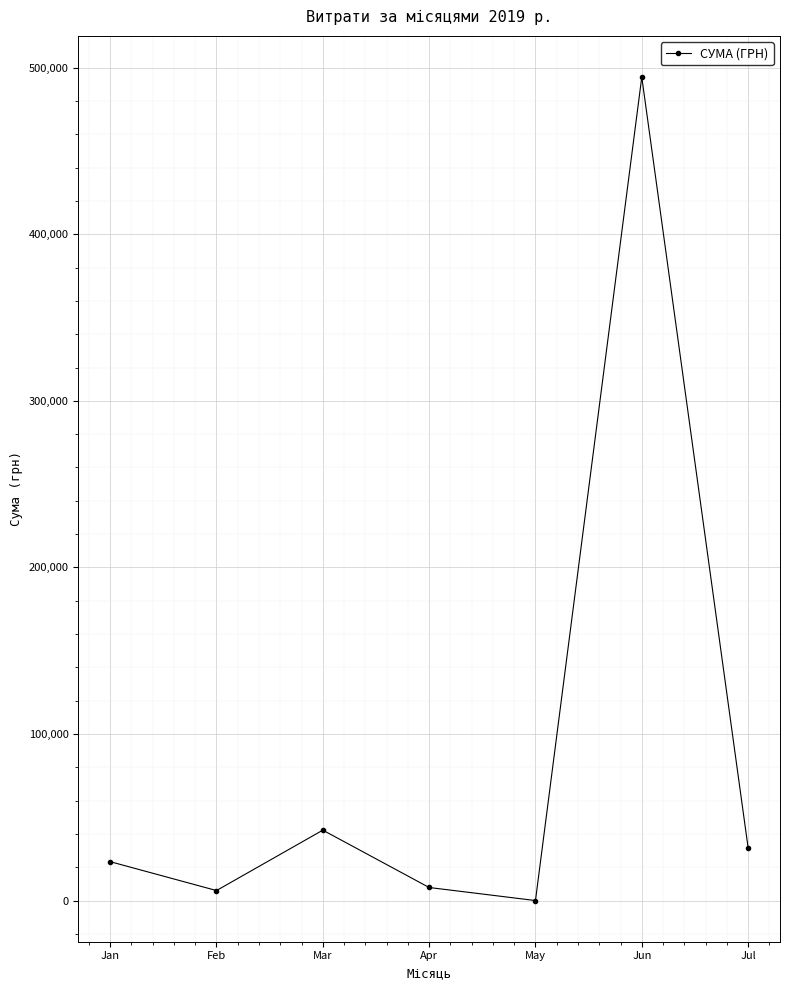

Between Apr and May, which is larger?

Apr